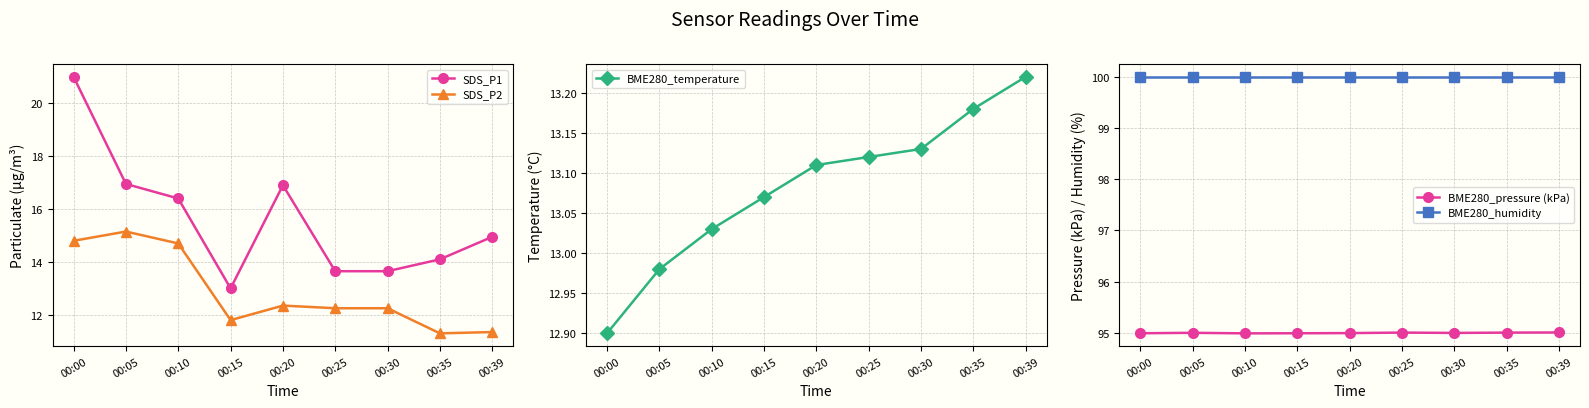

What is the total value across all series at 00:39?

234.5